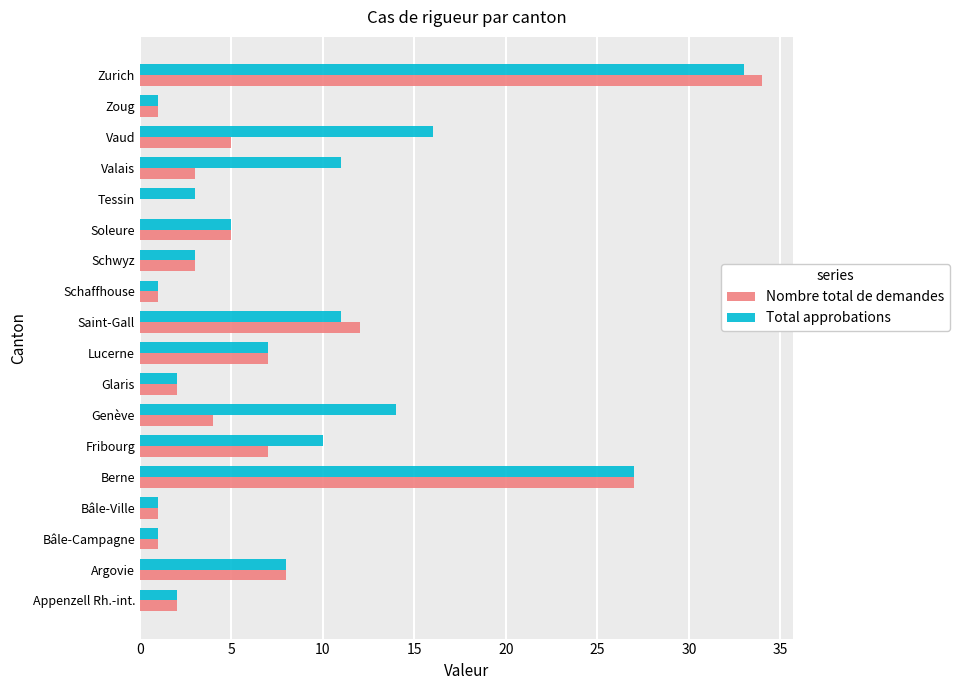

Where is Total approbations nearest to the value 17?

Vaud